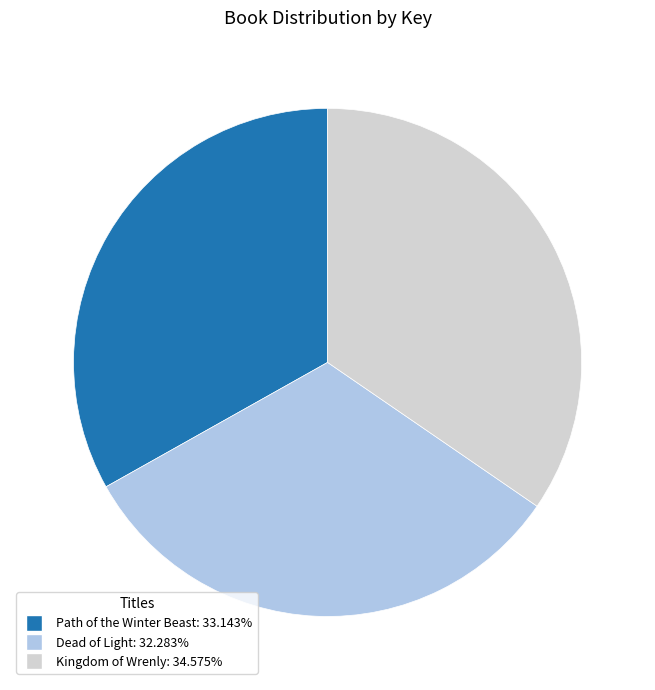

Is there a majority slice in this chart?

No